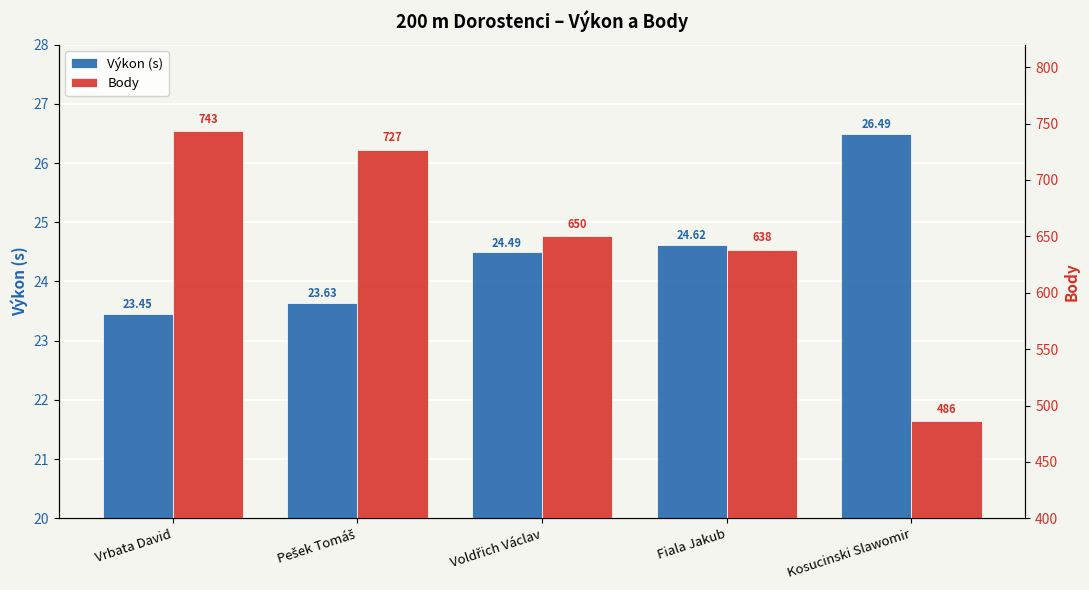

Reading left to right, what are all the values shown in this chart?

Výkon (s): Vrbata David=23.4	Pešek Tomáš=23.6	Voldřich Václav=24.5	Fiala Jakub=24.6	Kosucinski Slawomir=26.5
Body: Vrbata David=743.0	Pešek Tomáš=727.0	Voldřich Václav=650.0	Fiala Jakub=638.0	Kosucinski Slawomir=486.0